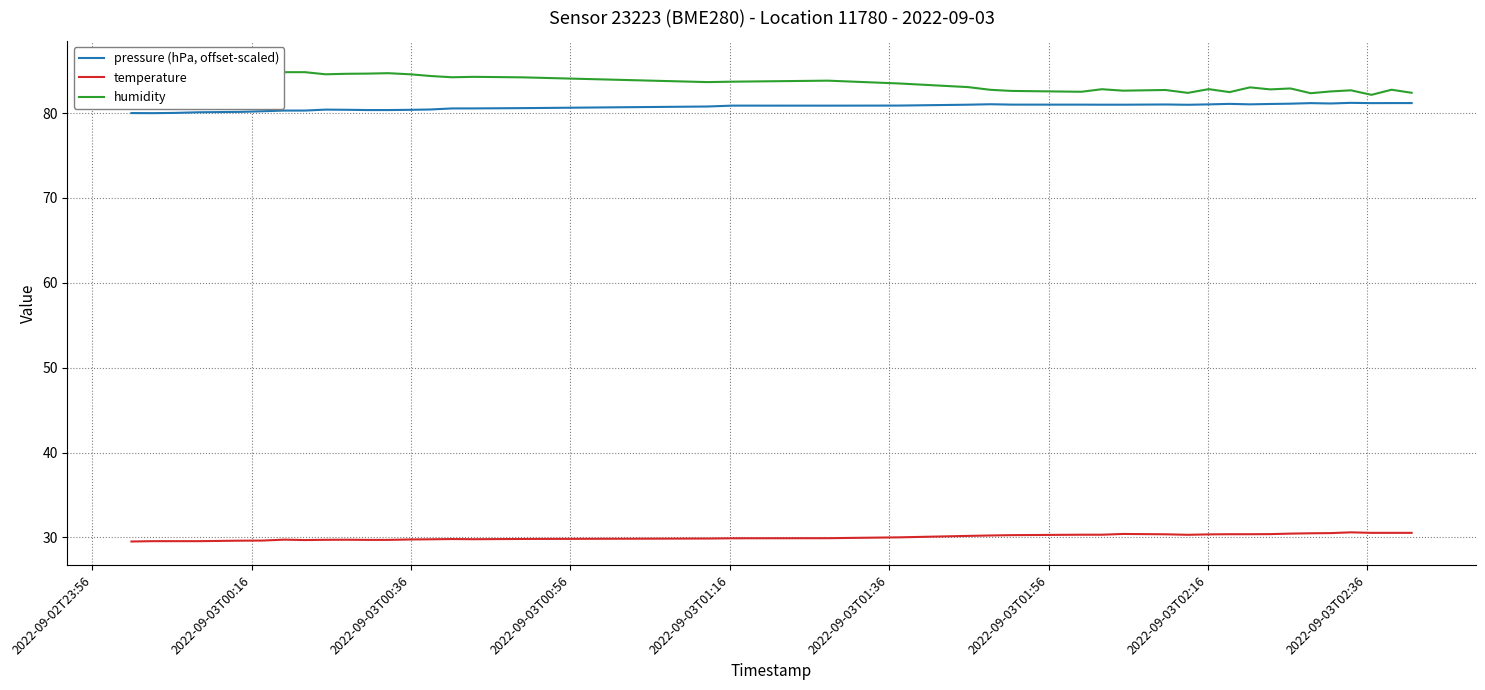

How many values in the humidity series exceed 83?

23